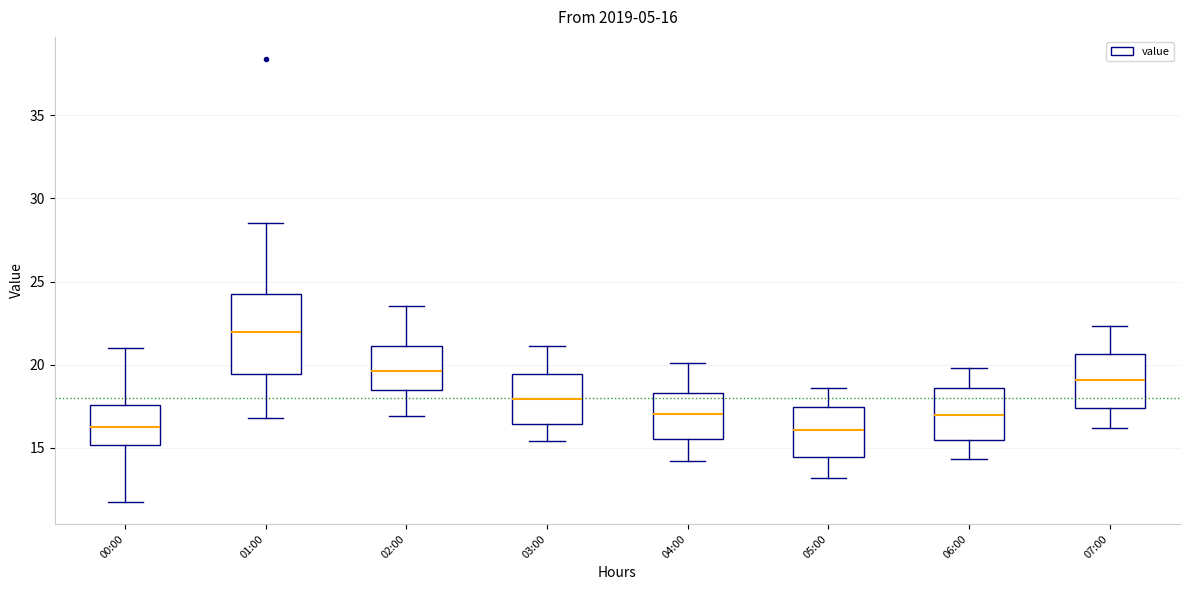

Comparing the boxes themselves (not the whiskers), which one is the tallest?

01:00